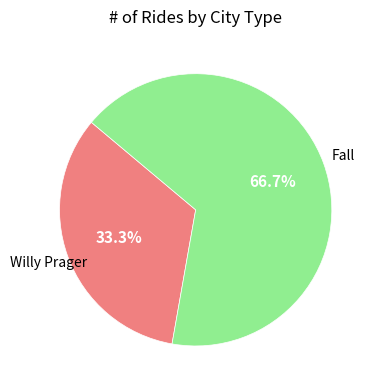

To the nearest percent, what is the average slice percentage?

50%